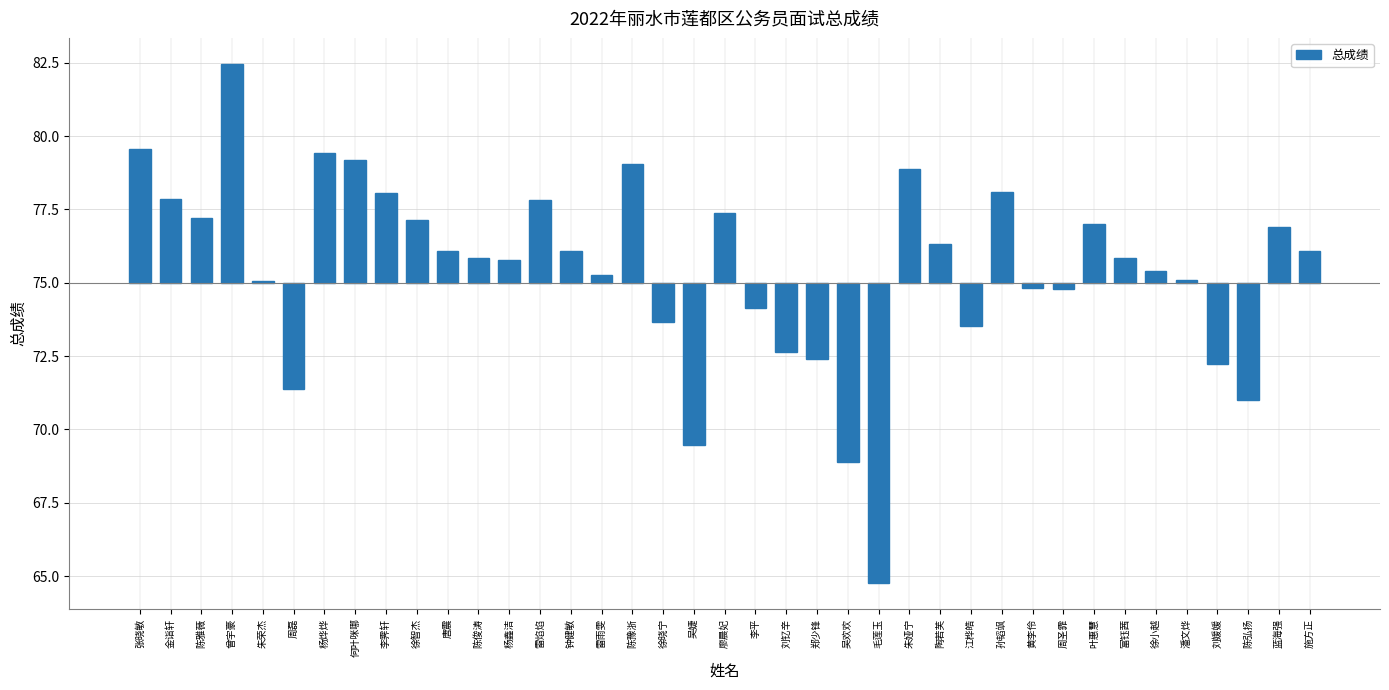

Reading right to left, list all the values displayed in this chart.

施方正=1.1	蓝海强=1.9	陈弘扬=-4.0	刘媛媛=-2.8	潘文烨=0.1	徐小越=0.4	富钰茜=0.8	叶惠慧=2.0	周圣霏=-0.2	黄李伶=-0.2	孙韬飒=3.1	江桦皓=-1.5	陶若芙=1.3	朱娅宁=3.9	毛莲玉=-10.2	吴欢欢=-6.1	郑少锋=-2.6	刘钇辛=-2.4	李平=-0.9	廖晨妃=2.4	吴婕=-5.5	徐晓宁=-1.3	陈豫浙=4.1	雷雨雯=0.3	钟健敏=1.1	雷焰焰=2.8	杨鑫洁=0.8	陈俊涛=0.9	唐震=1.1	徐智杰=2.1	李霁轩=3.0	何叶咪哪=4.2	杨烨烨=4.4	周磊=-3.6	朱荣杰=0.1	曾宇豪=7.5	陈雅薇=2.2	金诣轩=2.9	张晓敏=4.6